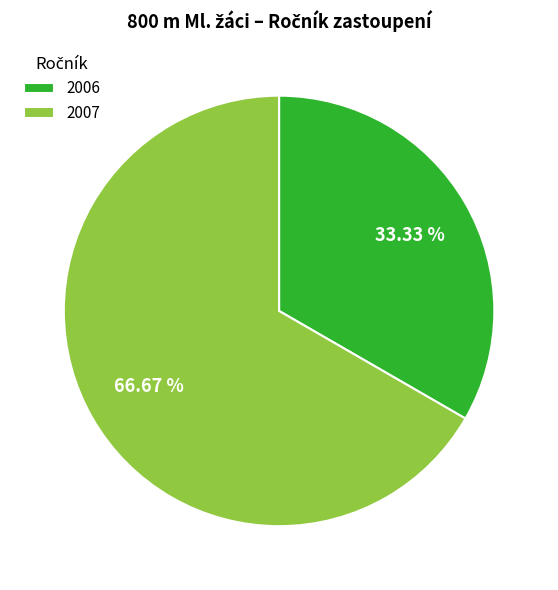

Which category has the biggest portion of the pie?

2007